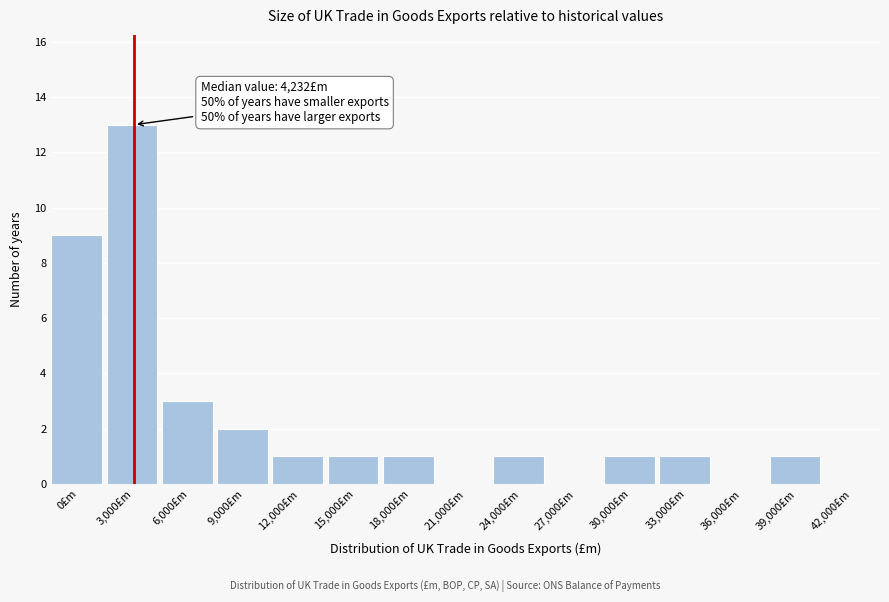

Reading left to right, list all the values displayed in this chart.

0£m=9	3,000£m=13	6,000£m=3	9,000£m=2	12,000£m=1	15,000£m=1	18,000£m=1	21,000£m=0	24,000£m=1	27,000£m=0	30,000£m=1	33,000£m=1	36,000£m=0	39,000£m=1	42,000£m=0